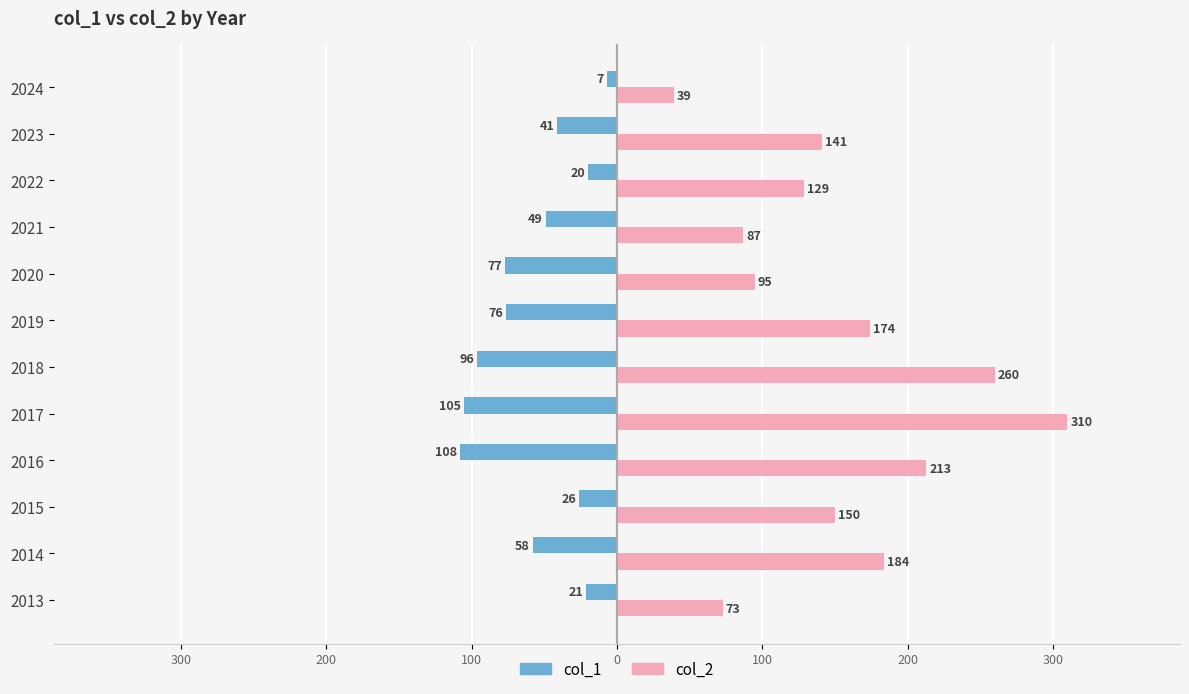

What is the sum of all col_1 values?

-684